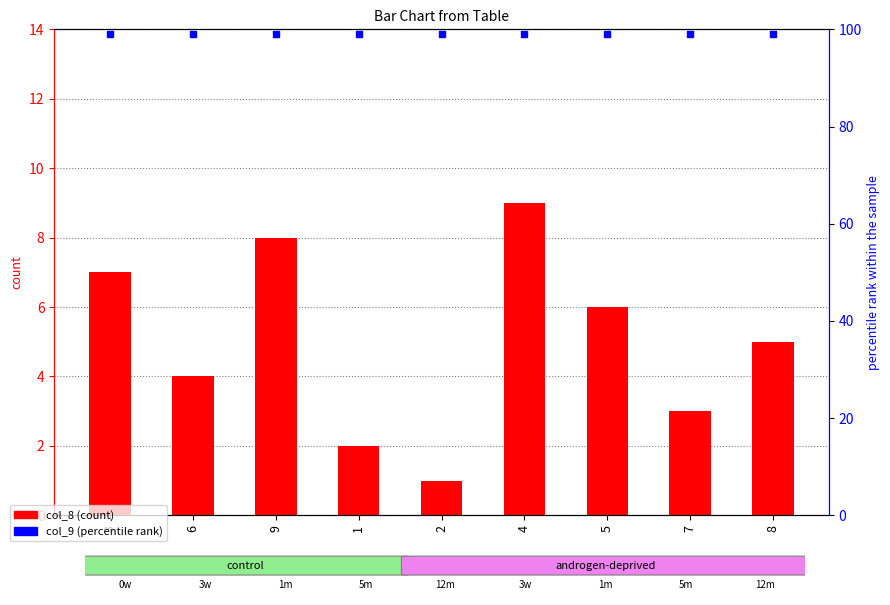

Is the value of col_8 at 9 greater than the value of col_9 at 2?

No